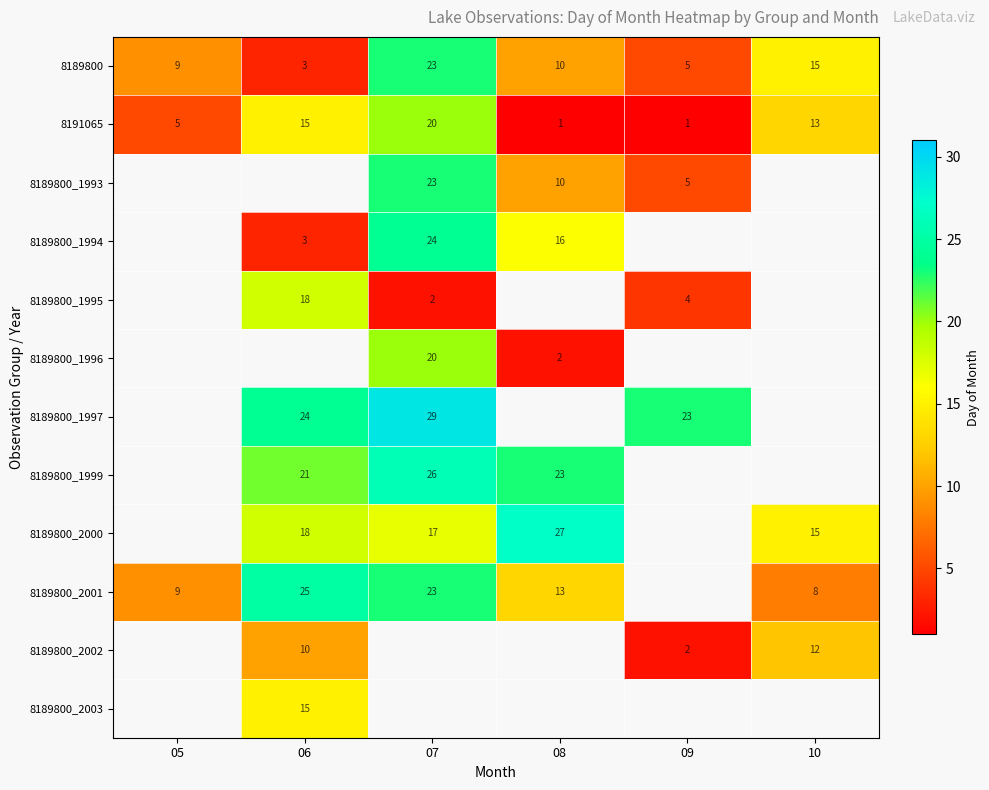

List the labels in order of 8189800 value, largest first.

07, 10, 08, 05, 09, 06